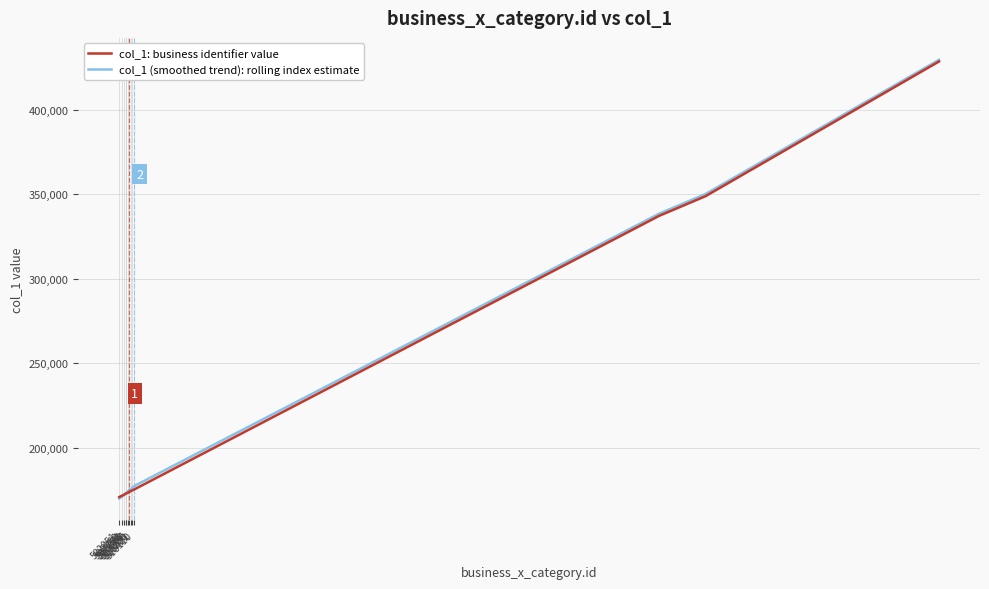

What is the minimum value shown in the chart?

170018.6